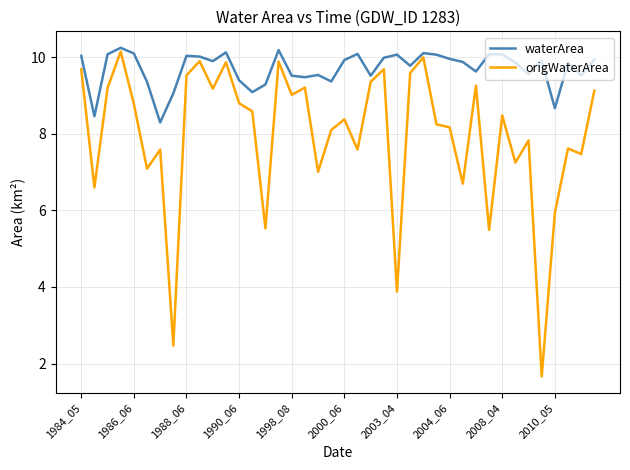

Count the number of data series in this chart.

2